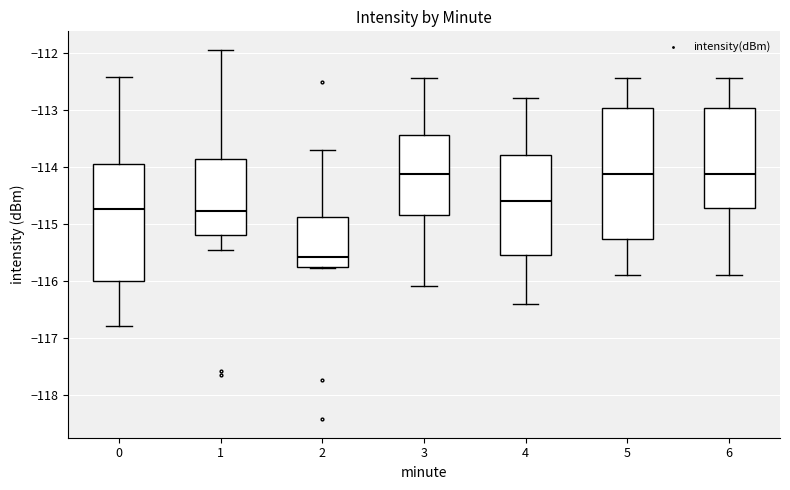

Where is the lower edge of the box at x = 5 on the y-axis? The values are not printed on the chart, so give them approximately, as read against the axis.

-115.3